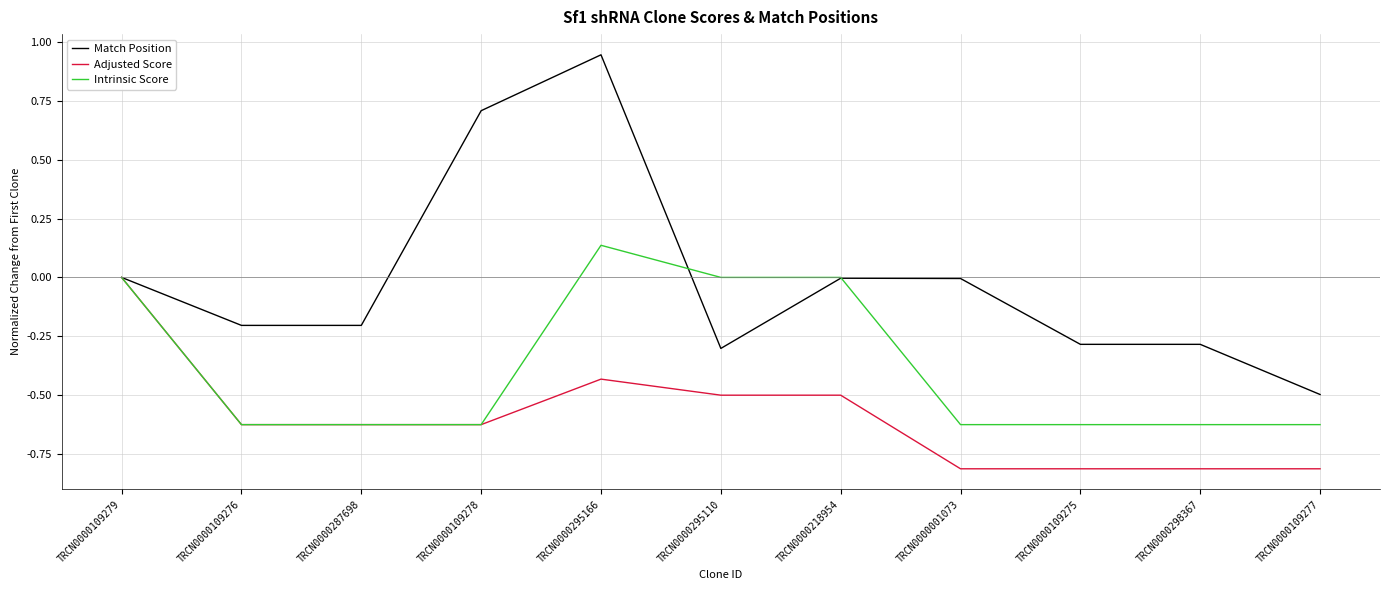

At which category is the sum across all series the highest?

TRCN0000295166